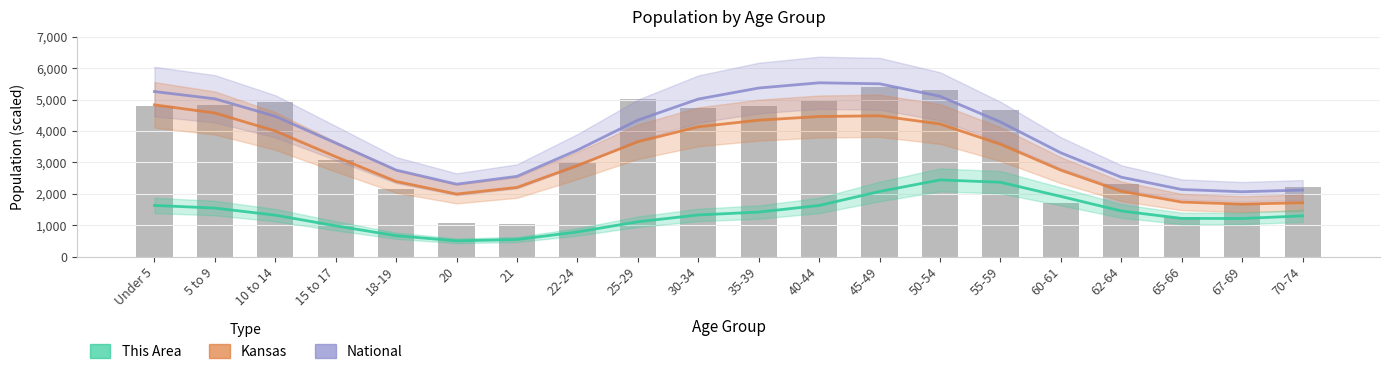

Between 20 and 55-59, which series saw the biggest shift?

National